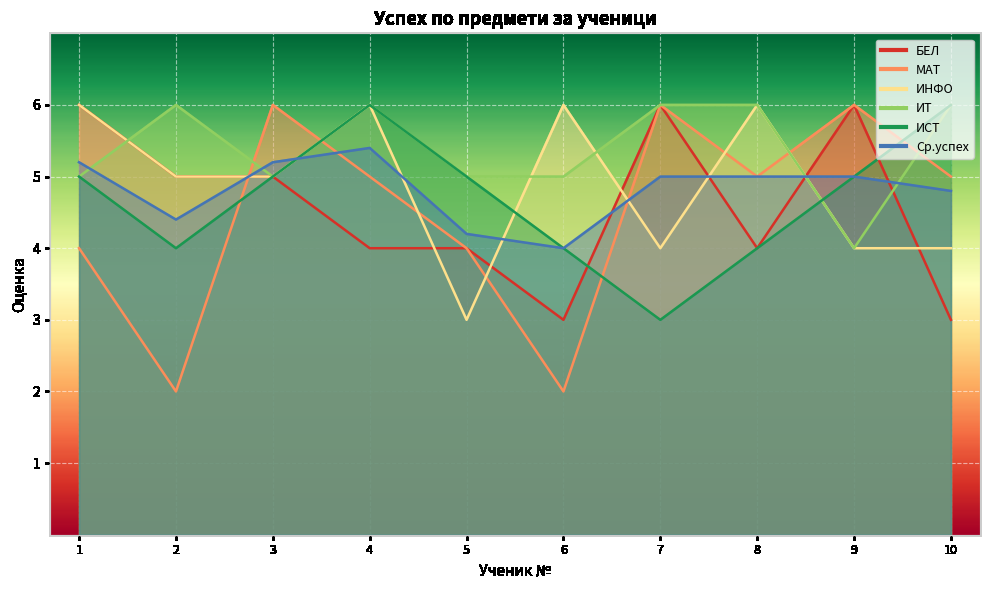

How many interior local valleys does the Ср.успех series have?

2